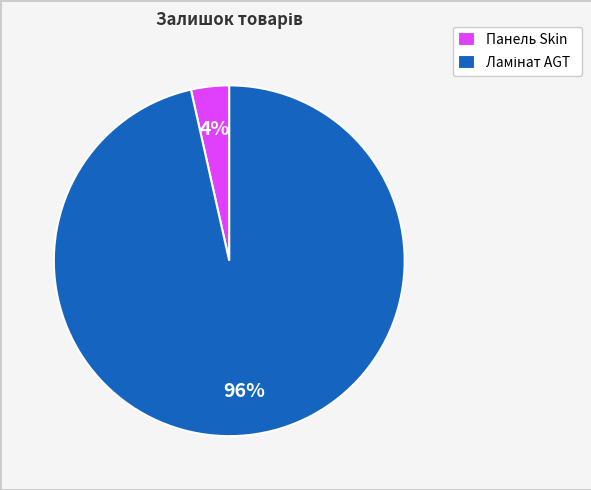

Count the number of slices in the pie.

2